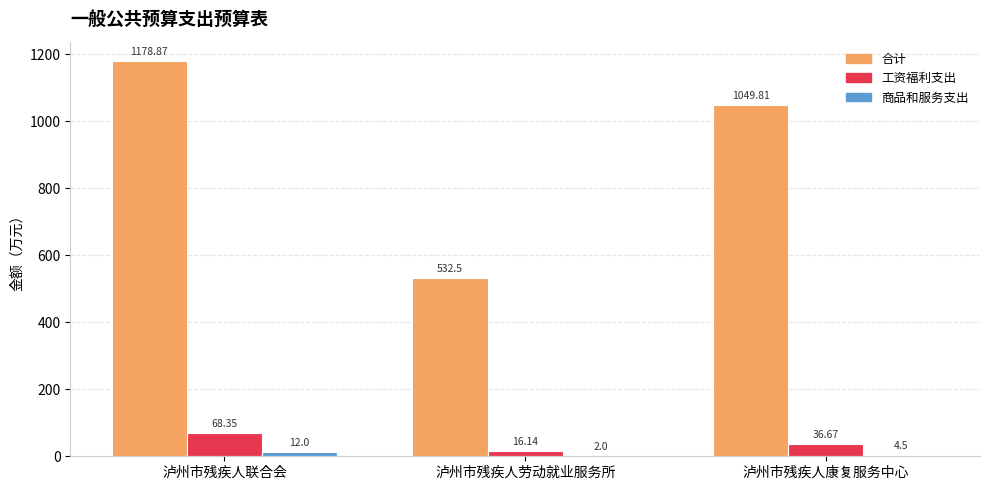

How many values in the 工资福利支出 series exceed 36?

2